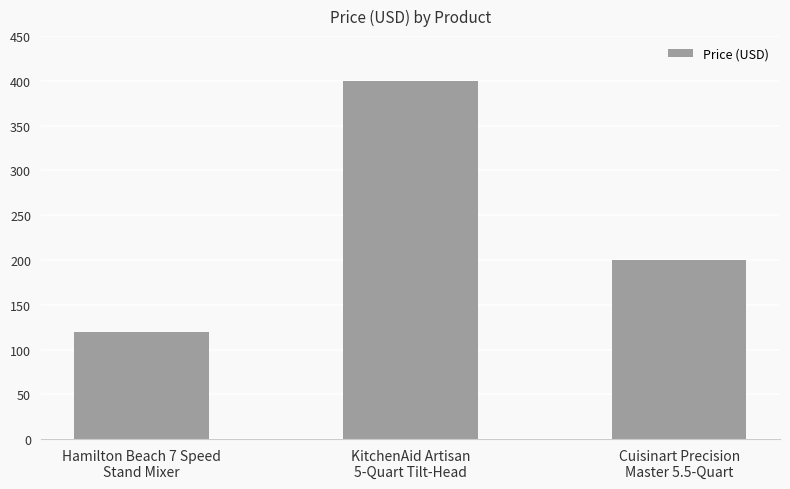

How many distinct data groups are displayed?

1